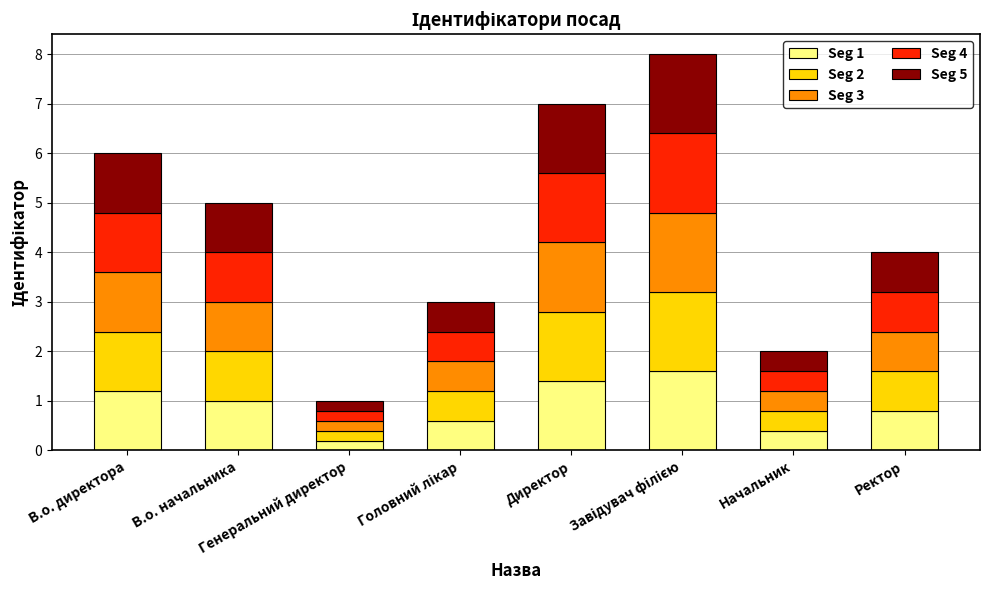

The Seg 4 series shows 1.6 at Завідувач філією. True or false?

True